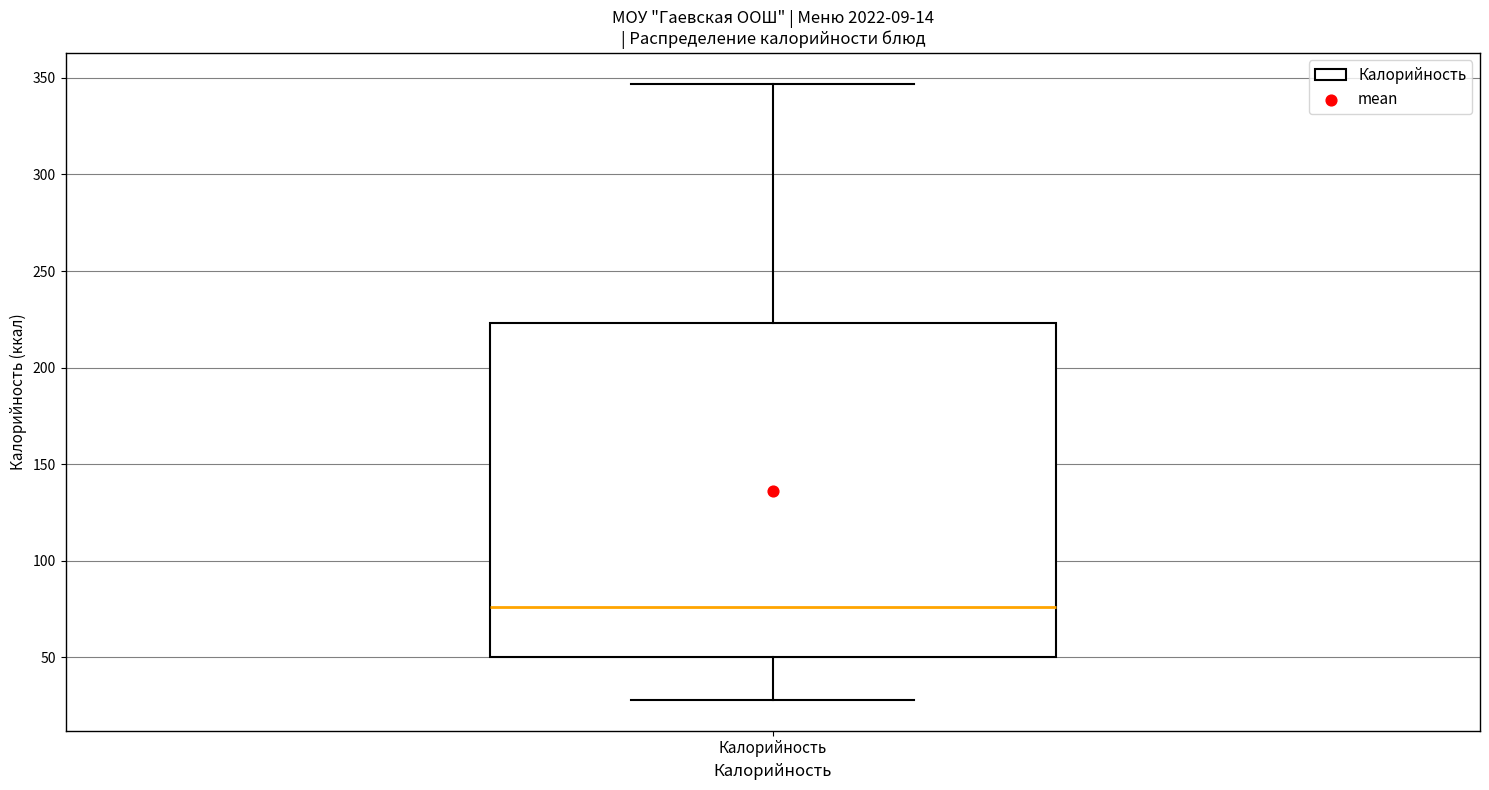

Transcribe this box plot: give where the median line is, the range the box spans, and where the two whiskers end, as read against the y-axis. The values are not printed on the chart, so give them approximately, as read against the axis.

median 75, box 50 to 225, whiskers 30 to 345